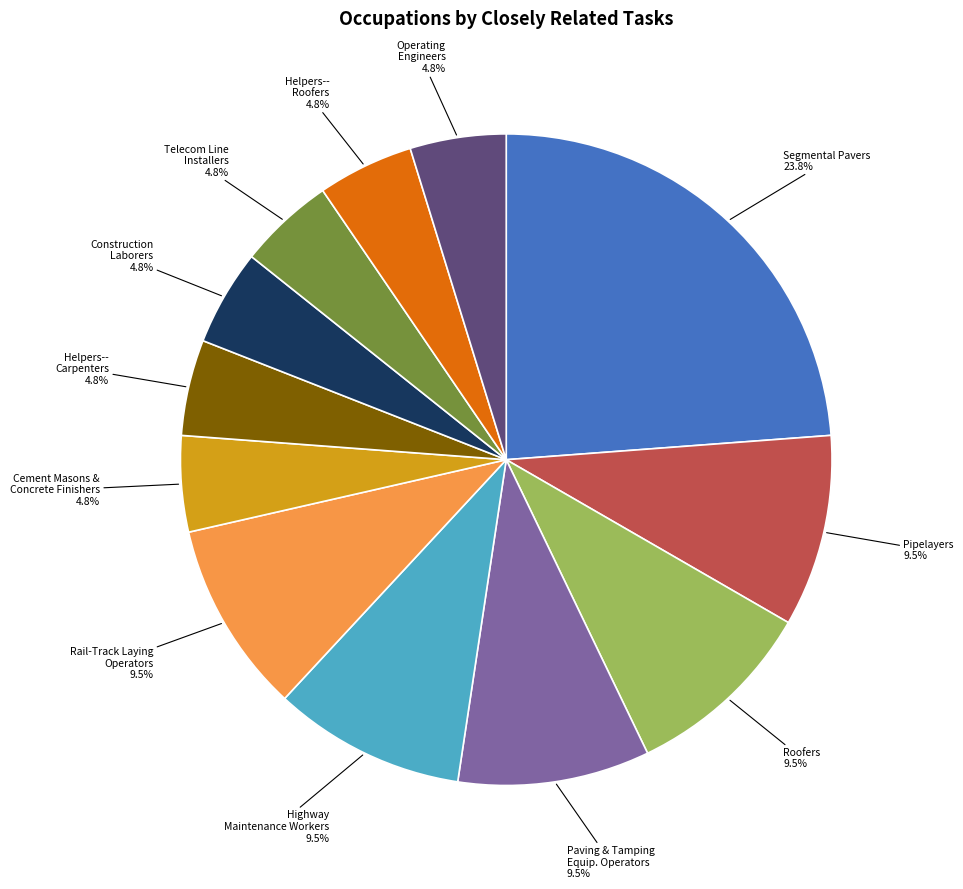

To the nearest percent, what is the difference between the largest and smallest slice percentages?

19%